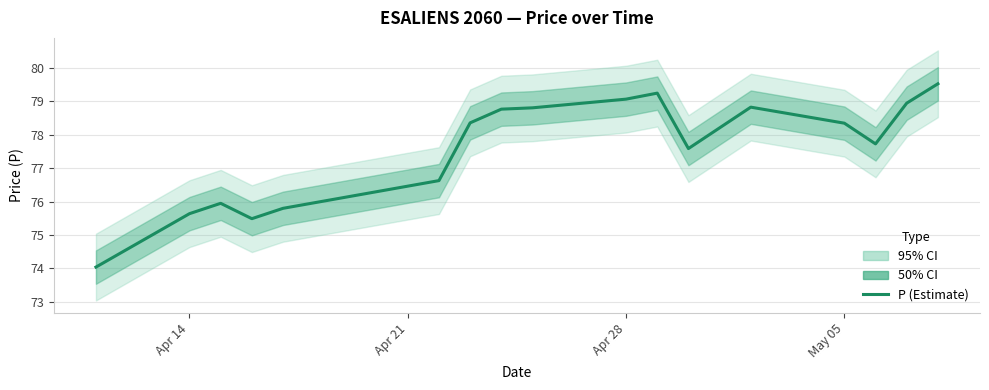

Reading right to left, transcribe all the data shown in this chart.

79.5	79.0	77.7	78.3	78.8	77.6	79.2	79.1	78.8	78.8	78.4	76.6	75.8	75.5	76.0	75.6	74.0